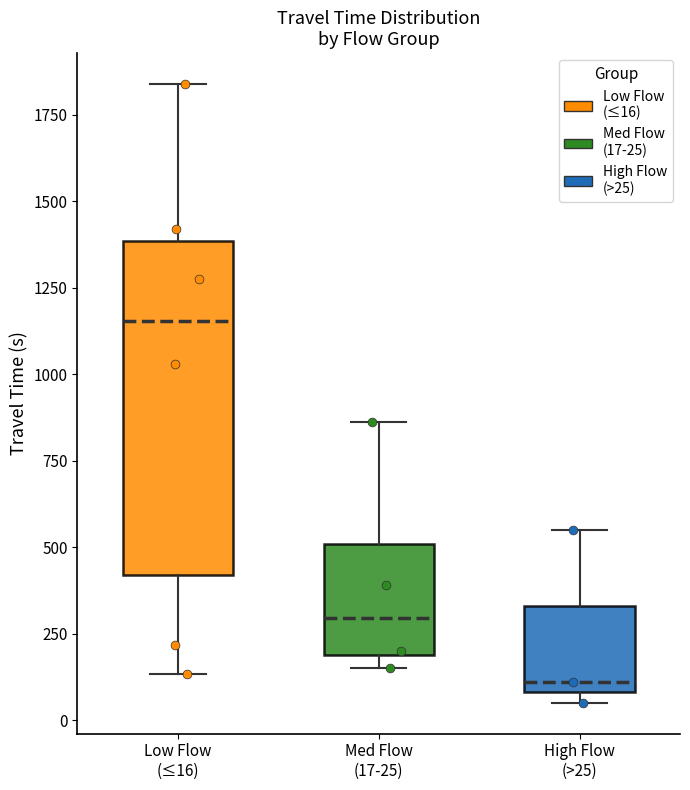

Comparing the boxes themselves (not the whiskers), which one is the tallest?

Low Flow (≤16)